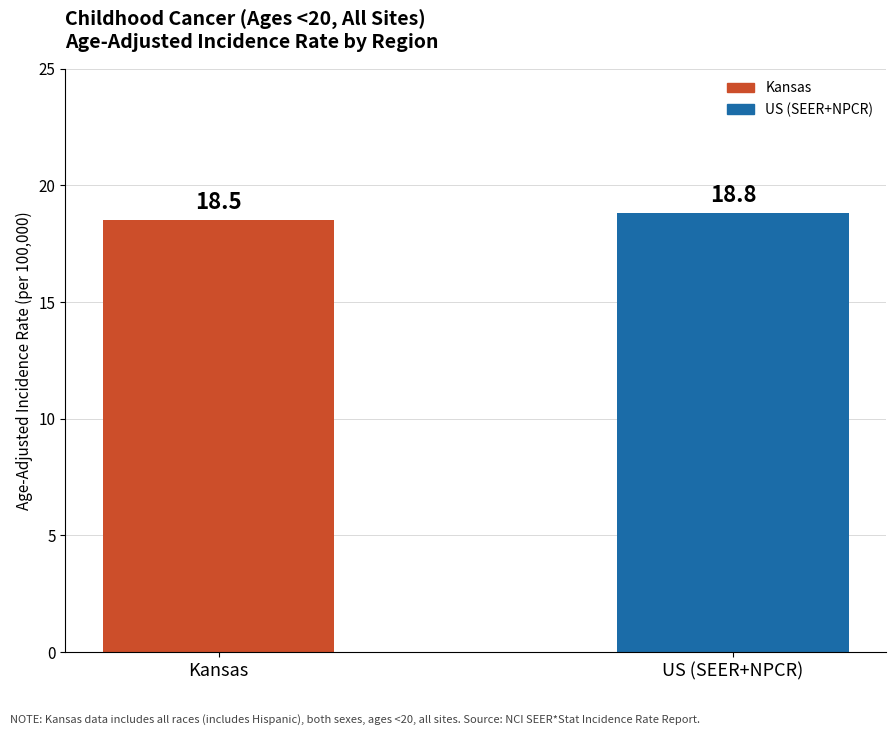

Read the value at Kansas.

18.5